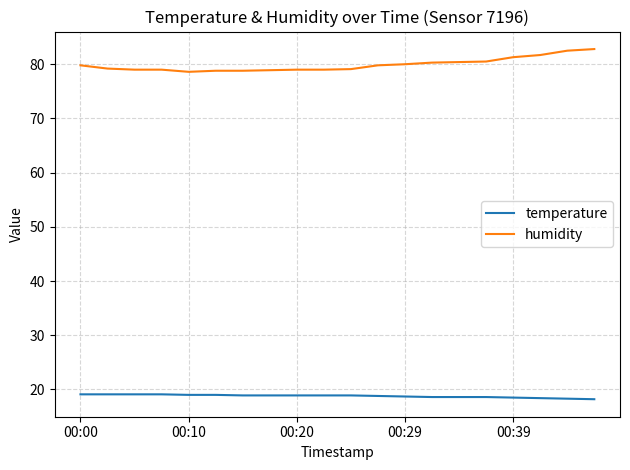

What is the minimum value for humidity?

78.6